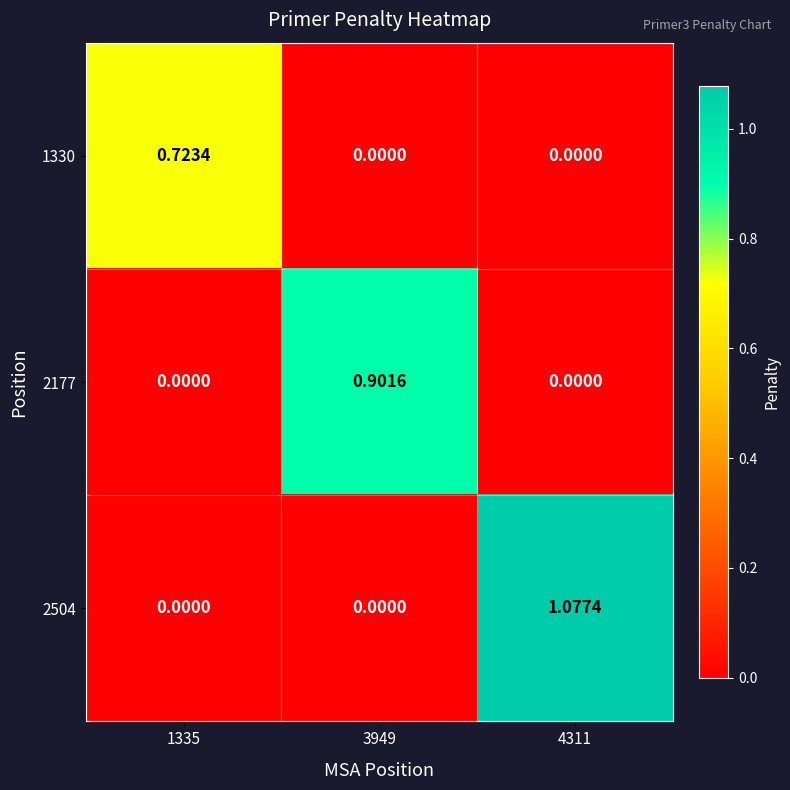

Is the value of 2177 at 3949 greater than the value of 2504 at 4311?

No